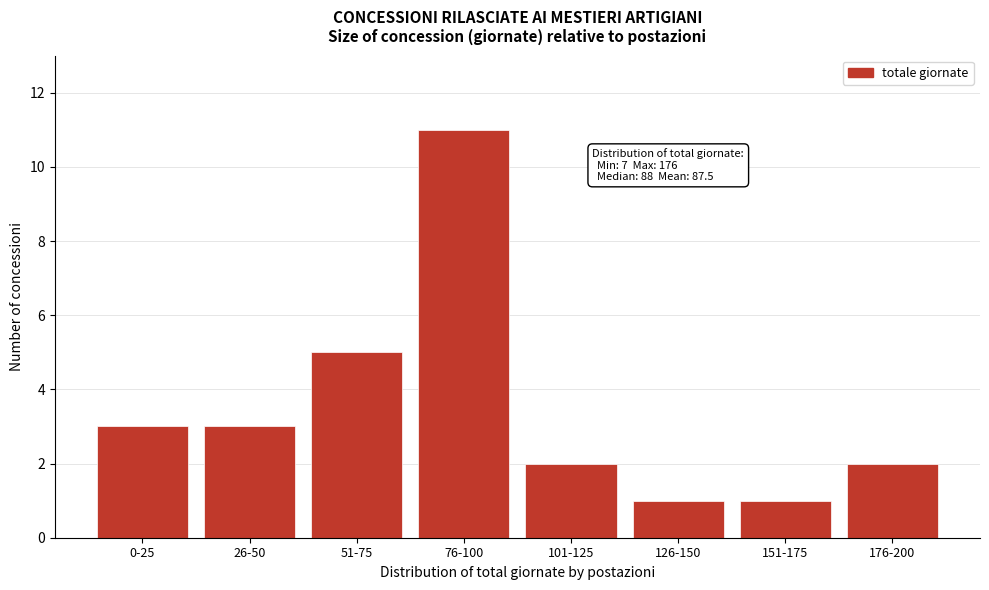

Reading right to left, what are all the values shown in this chart?

2	1	1	2	11	5	3	3